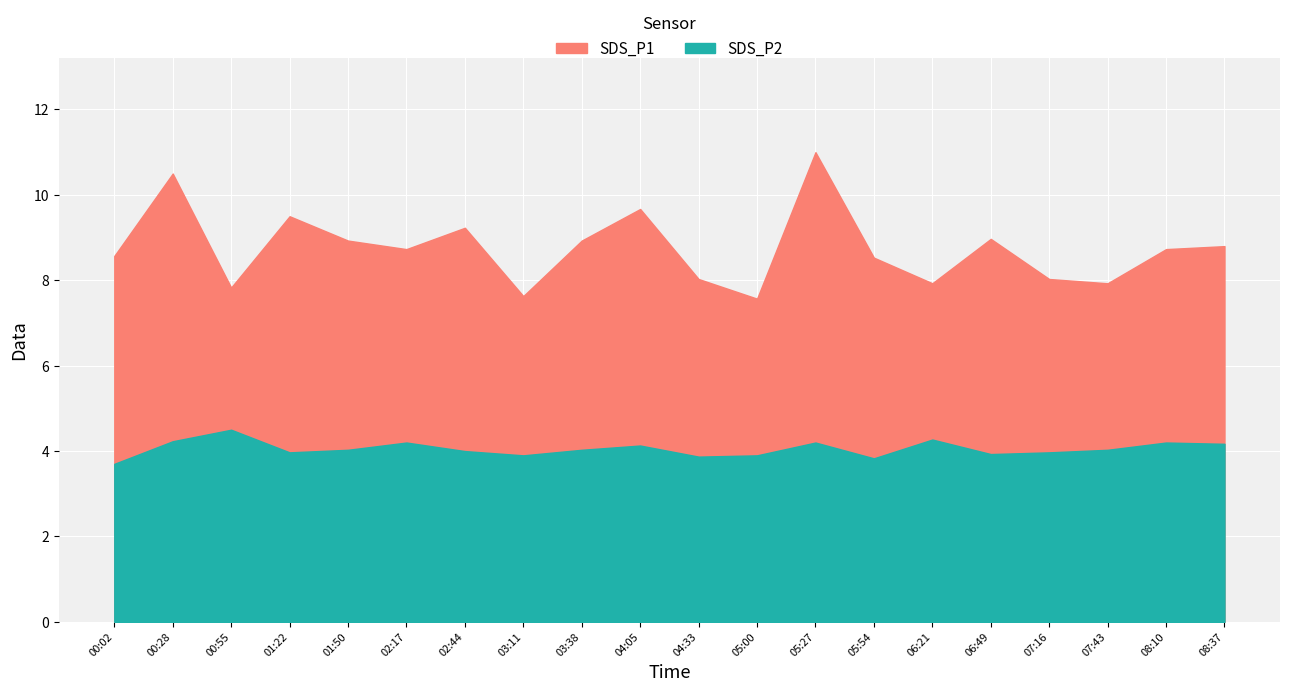

True or false: SDS_P1 has more than 0 points higher than both neighbors.

True